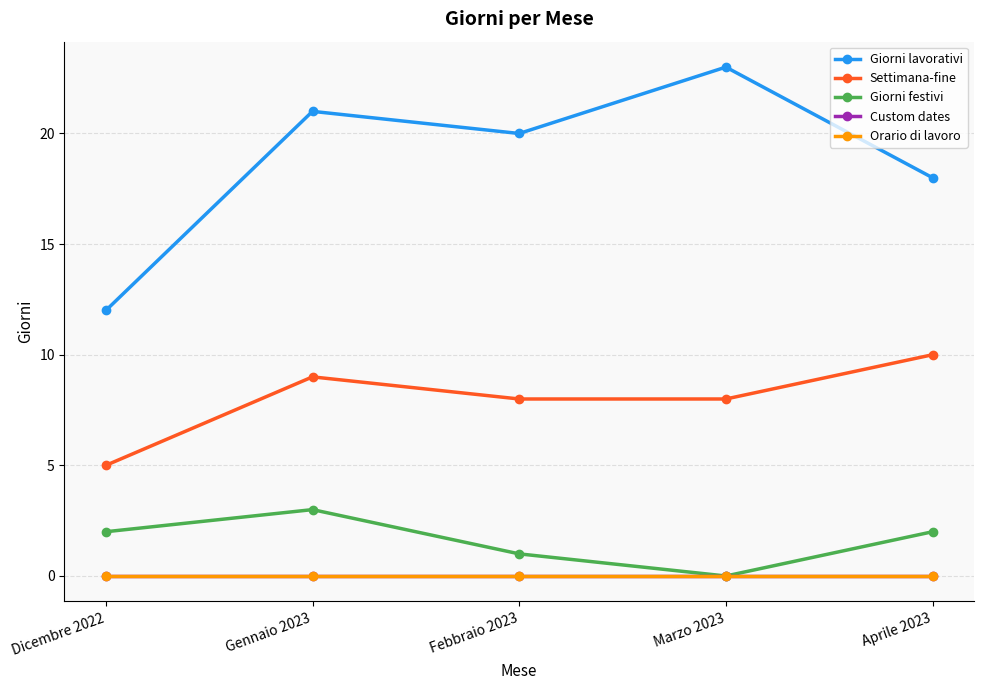

True or false: Giorni festivi and Custom dates intersect in this chart.

False